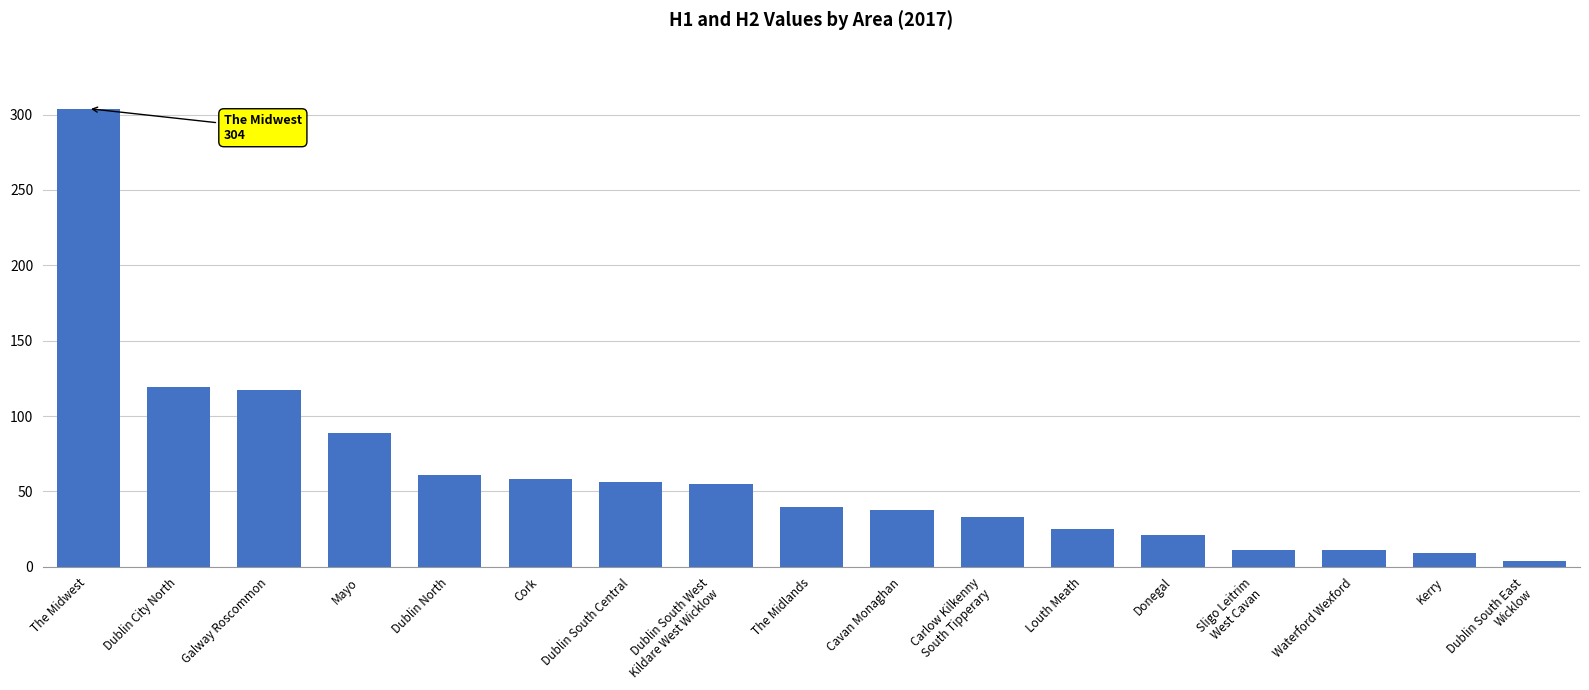

What is the maximum value shown in the chart?

304